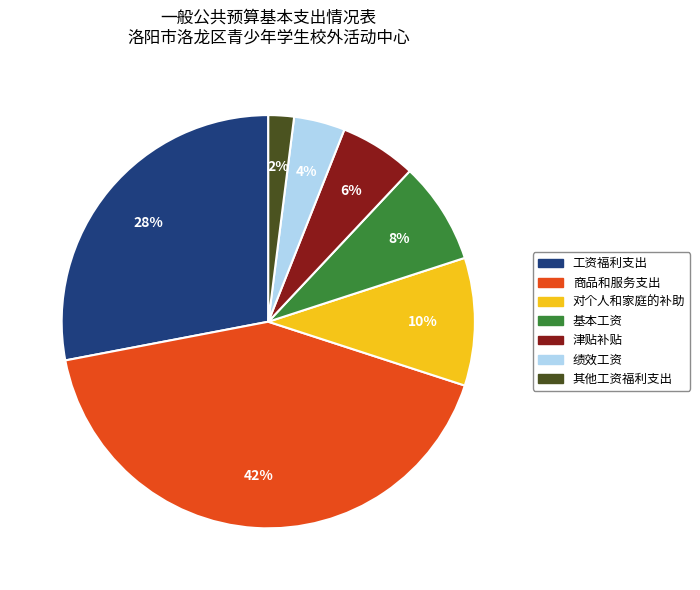

How many segments does this pie chart have?

7